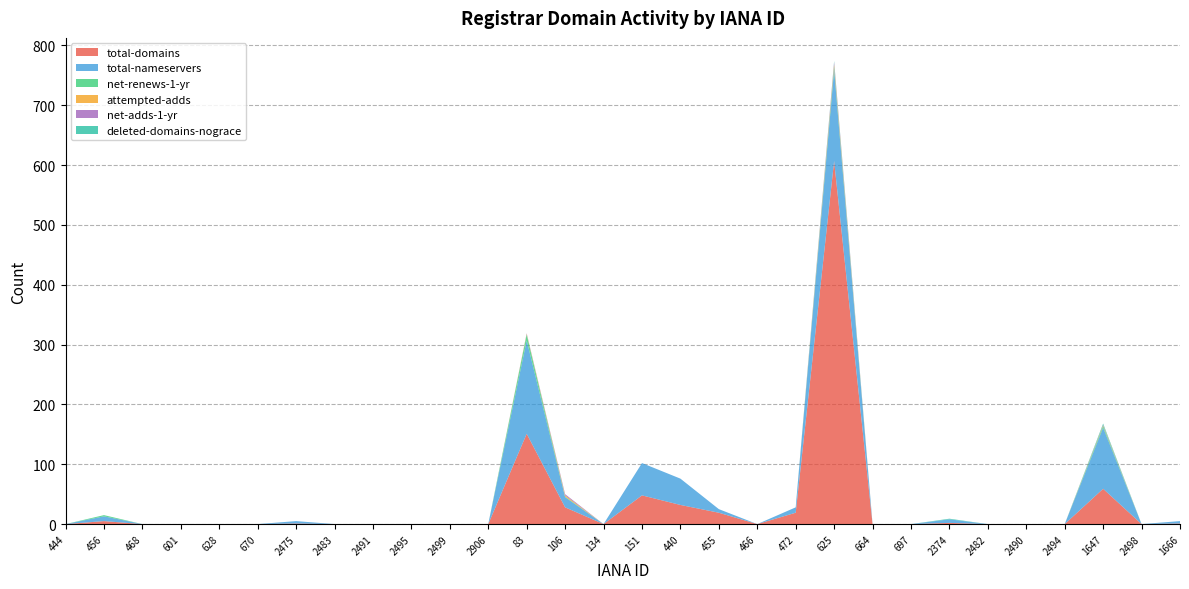

Reading left to right, list all the values displayed in this chart.

total-domains: 444=0	456=5	468=0	601=0	628=0	670=0	2475=1	2483=0	2491=0	2495=0	2499=0	2906=0	83=151	106=28	134=0	151=48	440=32	455=19	466=0	472=19	625=607	664=0	697=0	2374=2	2482=0	2490=0	2494=0	1647=59	2498=0	1666=1
total-nameservers: 444=0	456=8	468=0	601=0	628=0	670=0	2475=4	2483=0	2491=0	2495=0	2499=0	2906=0	83=156	106=17	134=0	151=54	440=44	455=6	466=0	472=9	625=152	664=0	697=0	2374=6	2482=0	2490=0	2494=0	1647=102	2498=0	1666=4
net-renews-1-yr: 444=0	456=2	468=0	601=0	628=0	670=0	2475=0	2483=0	2491=0	2495=0	2499=0	2906=0	83=10	106=1	134=0	151=0	440=0	455=0	466=0	472=0	625=5	664=0	697=0	2374=0	2482=0	2490=0	2494=0	1647=3	2498=0	1666=0
attempted-adds: 444=0	456=0	468=0	601=0	628=0	670=0	2475=0	2483=0	2491=0	2495=0	2499=0	2906=0	83=1	106=2	134=0	151=0	440=0	455=0	466=0	472=0	625=4	664=0	697=0	2374=0	2482=0	2490=0	2494=0	1647=1	2498=0	1666=0
net-adds-1-yr: 444=0	456=0	468=0	601=0	628=0	670=0	2475=0	2483=0	2491=0	2495=0	2499=0	2906=0	83=1	106=2	134=0	151=0	440=0	455=0	466=0	472=0	625=4	664=0	697=0	2374=0	2482=0	2490=0	2494=0	1647=1	2498=0	1666=0
deleted-domains-nograce: 444=0	456=0	468=0	601=0	628=0	670=0	2475=0	2483=0	2491=0	2495=0	2499=0	2906=0	83=0	106=0	134=0	151=0	440=0	455=0	466=0	472=0	625=2	664=0	697=0	2374=1	2482=0	2490=0	2494=0	1647=2	2498=0	1666=0